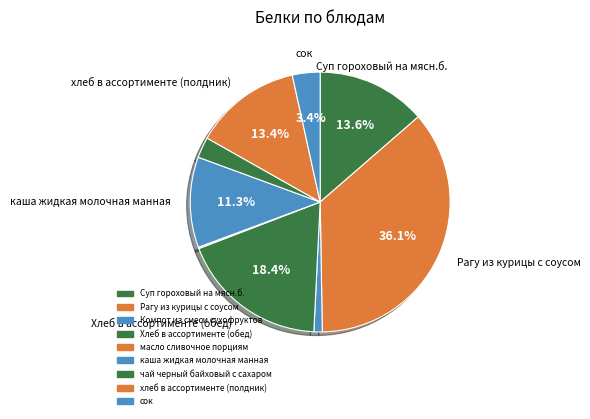

To the nearest percent, what is the difference between the Суп гороховый на мясн.б. and чай черный байховый с сахаром slice percentages?

11%